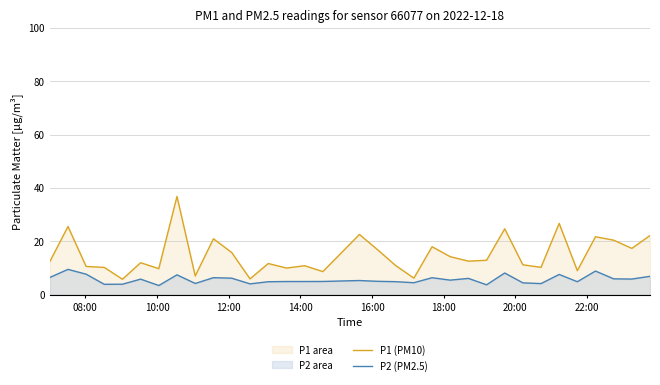

What is the smallest value displayed?

3.4